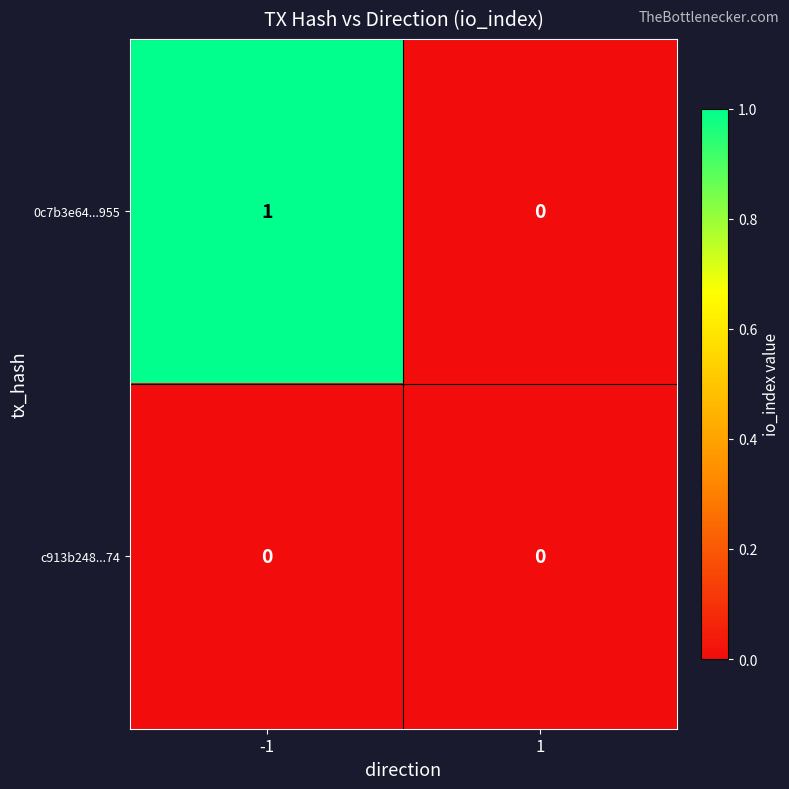

List the series in order of their peak value, highest first.

0c7b3e64...955, c913b248...74